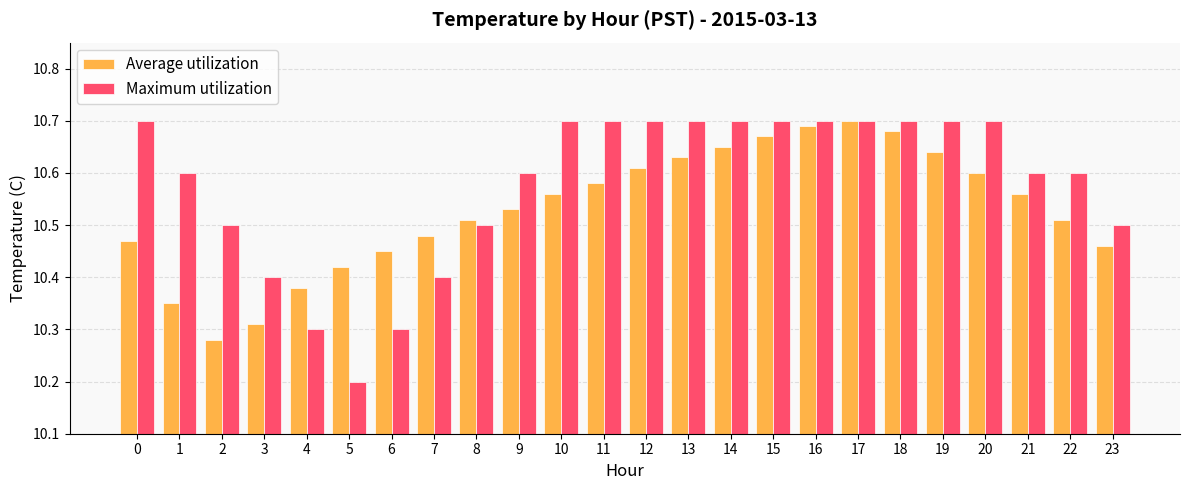

Count the Maximum utilization values in the range 10 to 11.

24